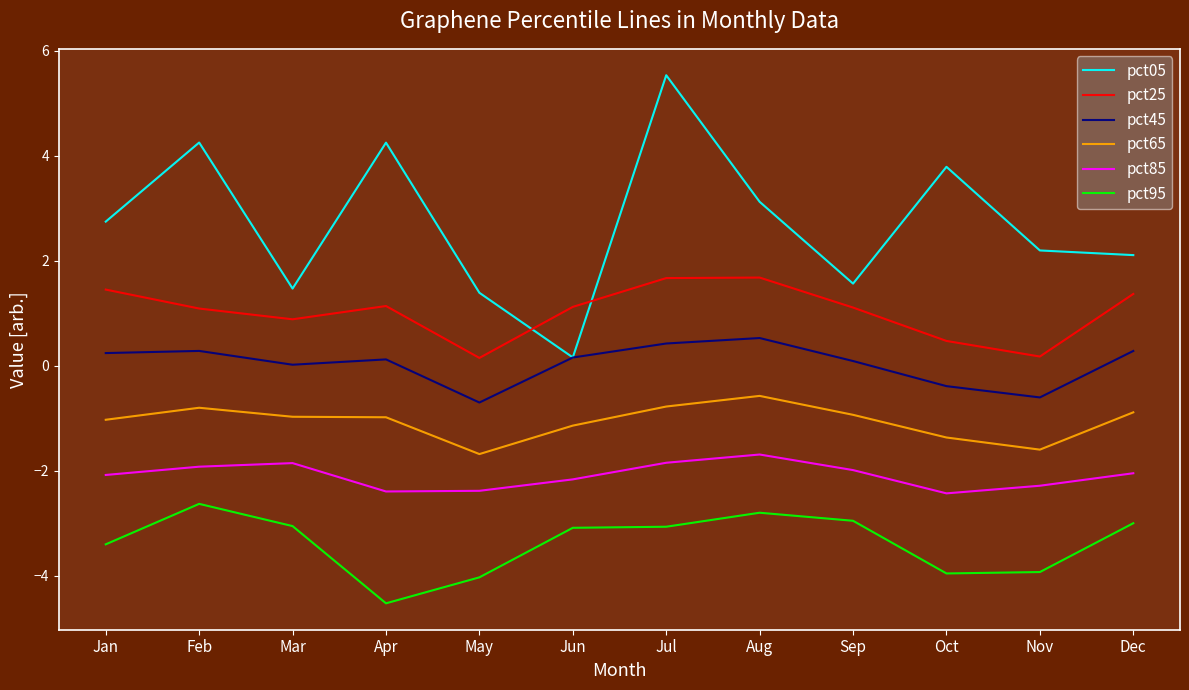

True or false: pct85 and pct25 cross at least once.

False